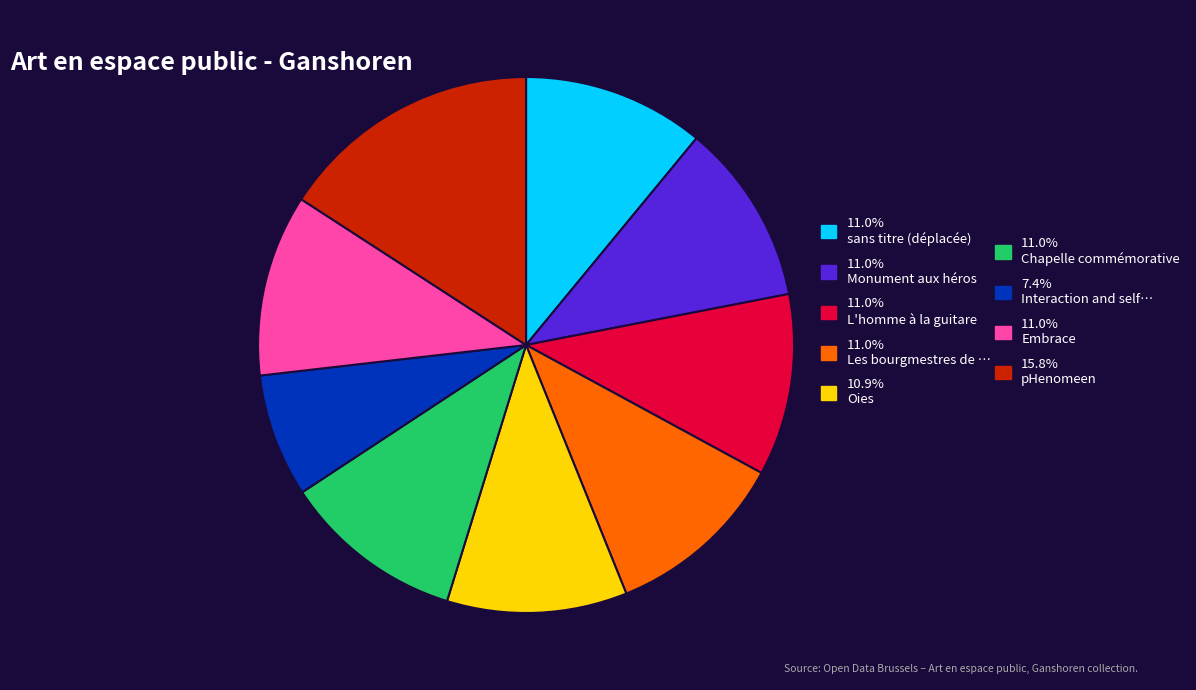

How many segments does this pie chart have?

9